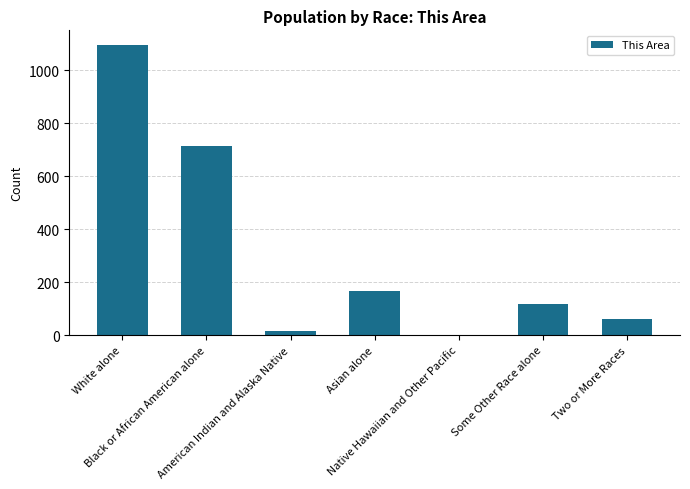

What is the maximum value shown in the chart?

1096